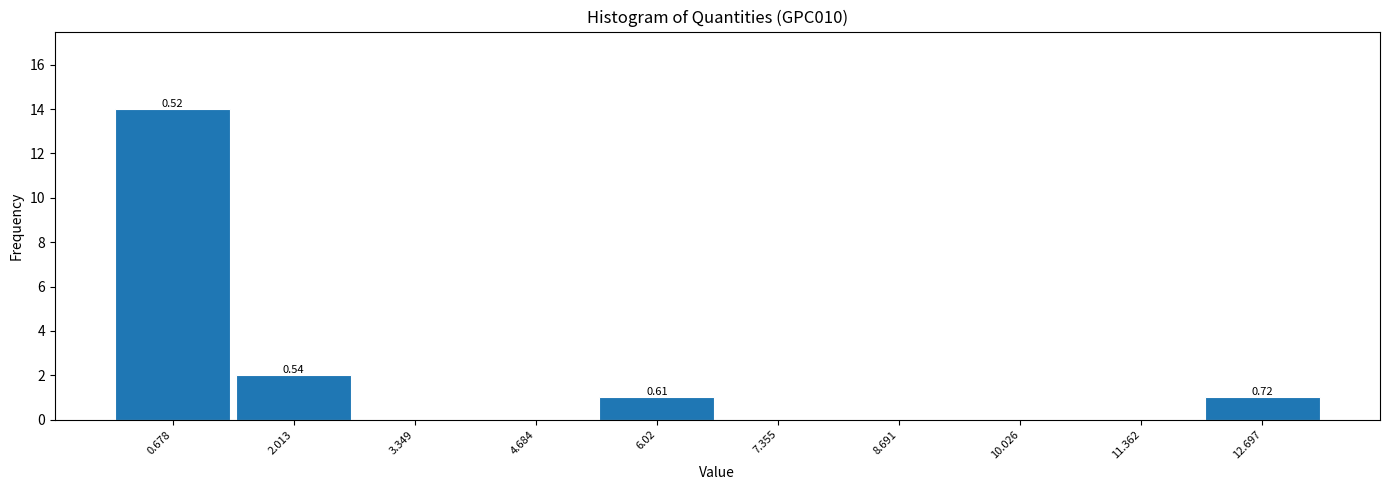

Over which range of the x-axis is the bar tallest?

0.0 to 1.4